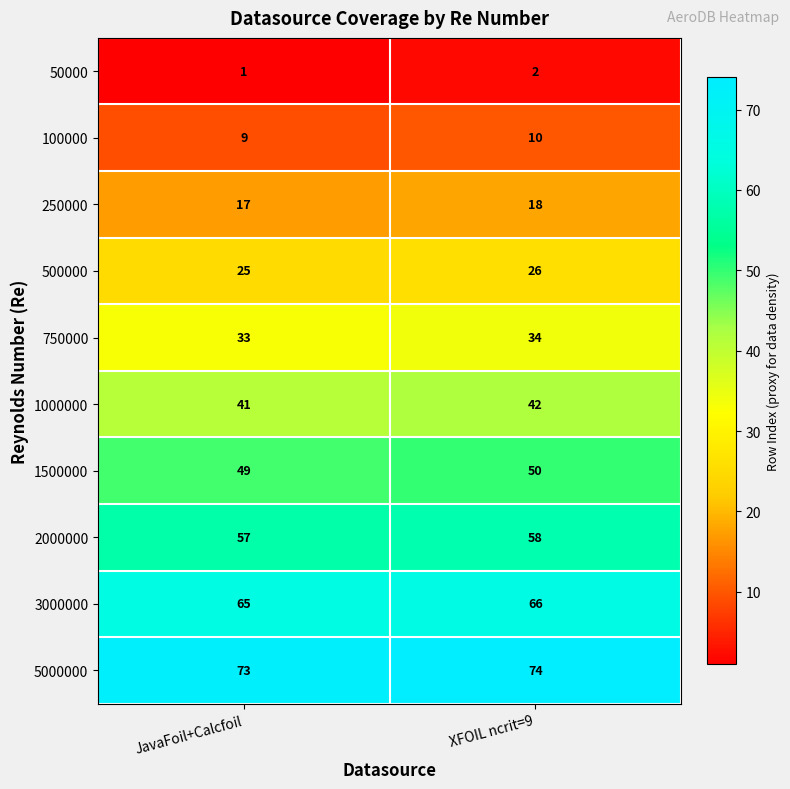

Which series has the largest total across all categories?

5000000